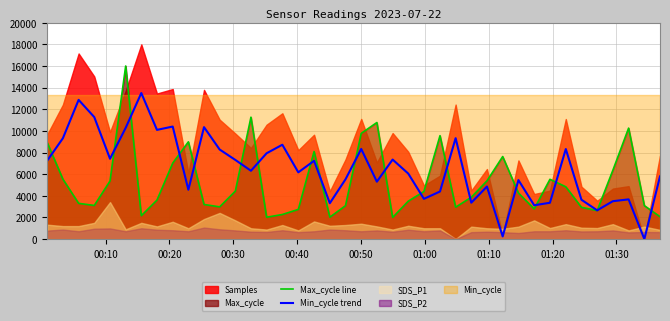

What is the highest value of the Min_cycle trend series?

13500.0